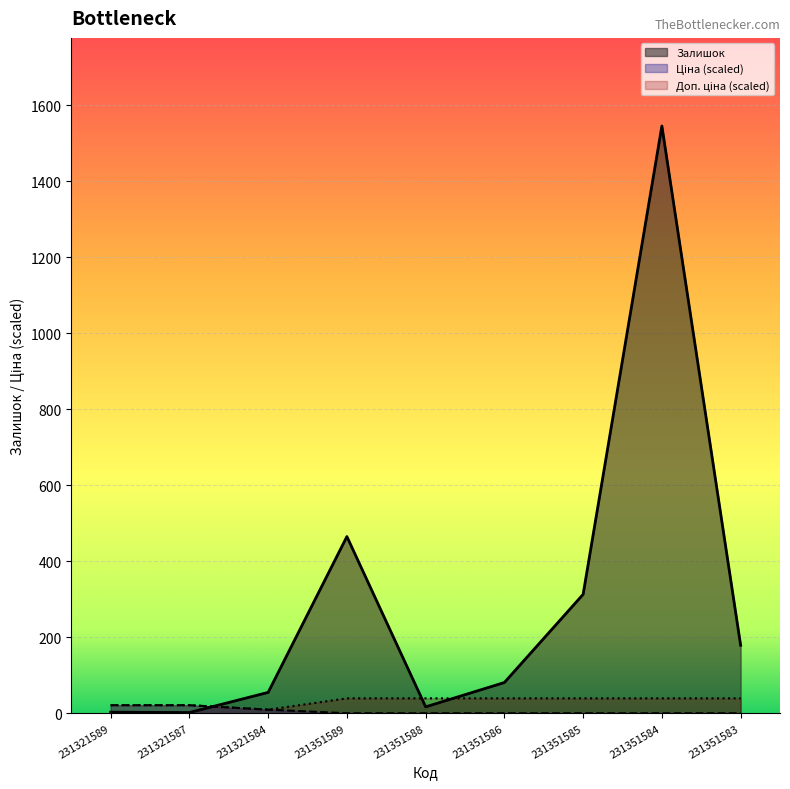

How many intersections are there between Доп. ціна and Ціна?

1